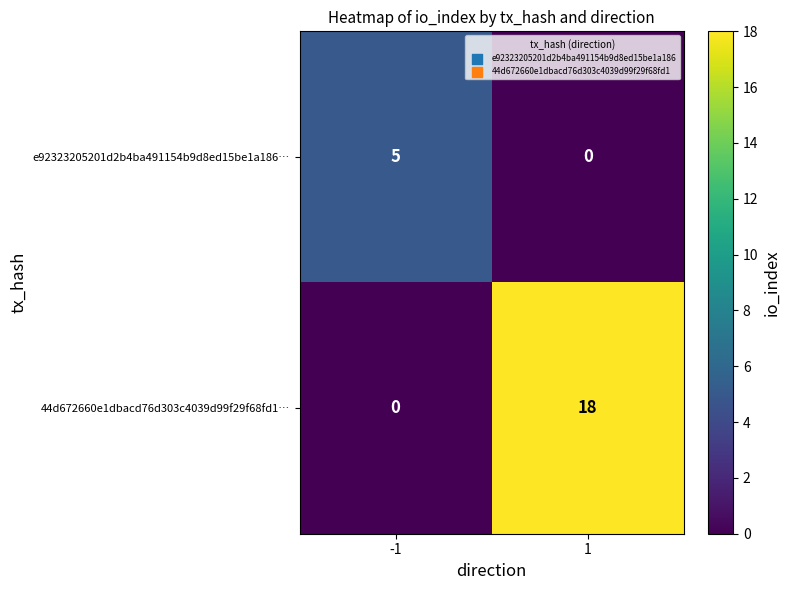

List the series in order of their overall mean, highest first.

44d672660e1dbacd76d303c4039d99f29f68fd1…, e92323205201d2b4ba491154b9d8ed15be1a186…